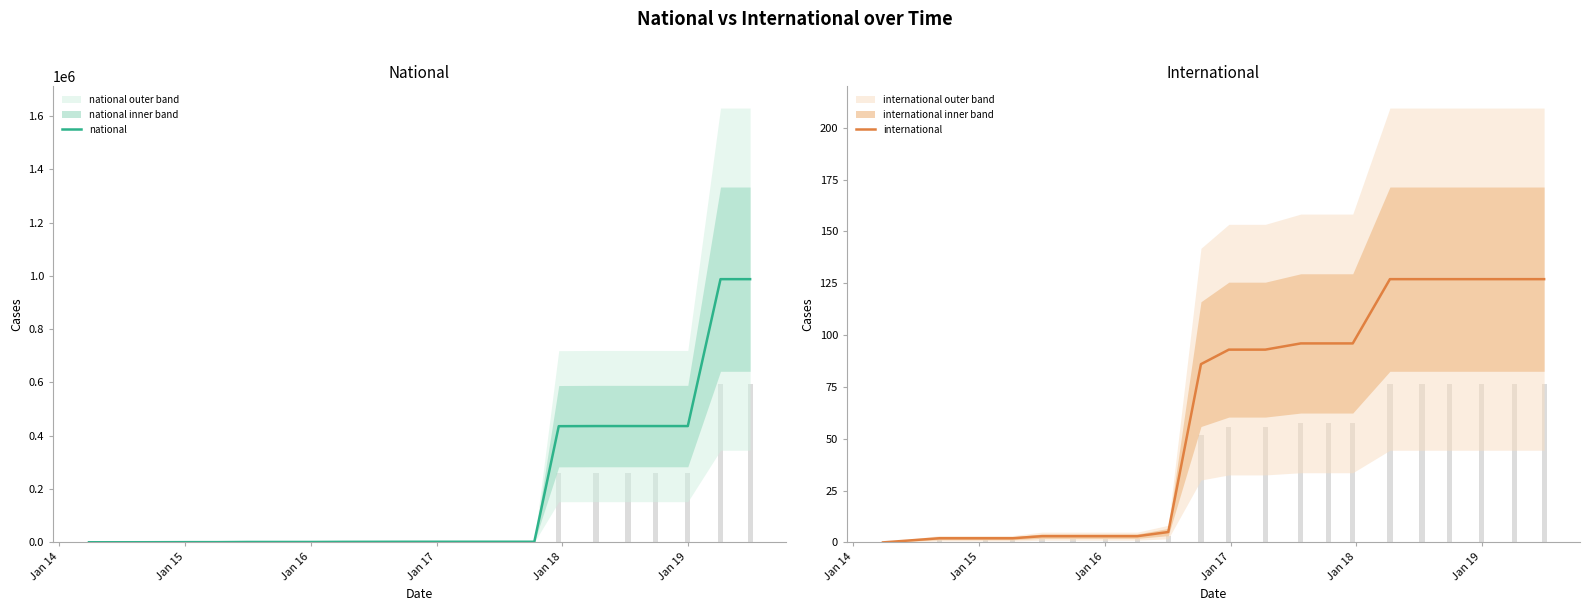

Is the value of international at 18 greater than the value of national at Jan 13?

No